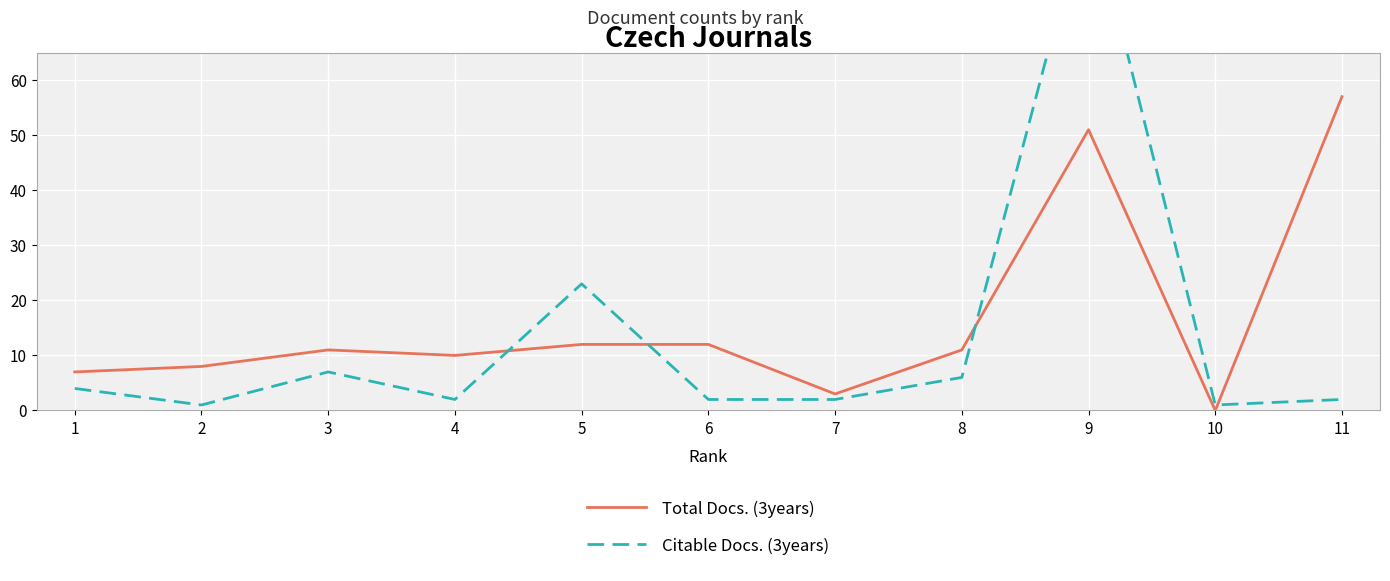

Between which two adjacent categories do Citable Docs. (3years) and Total Docs. (3years) first intersect?

4 and 5